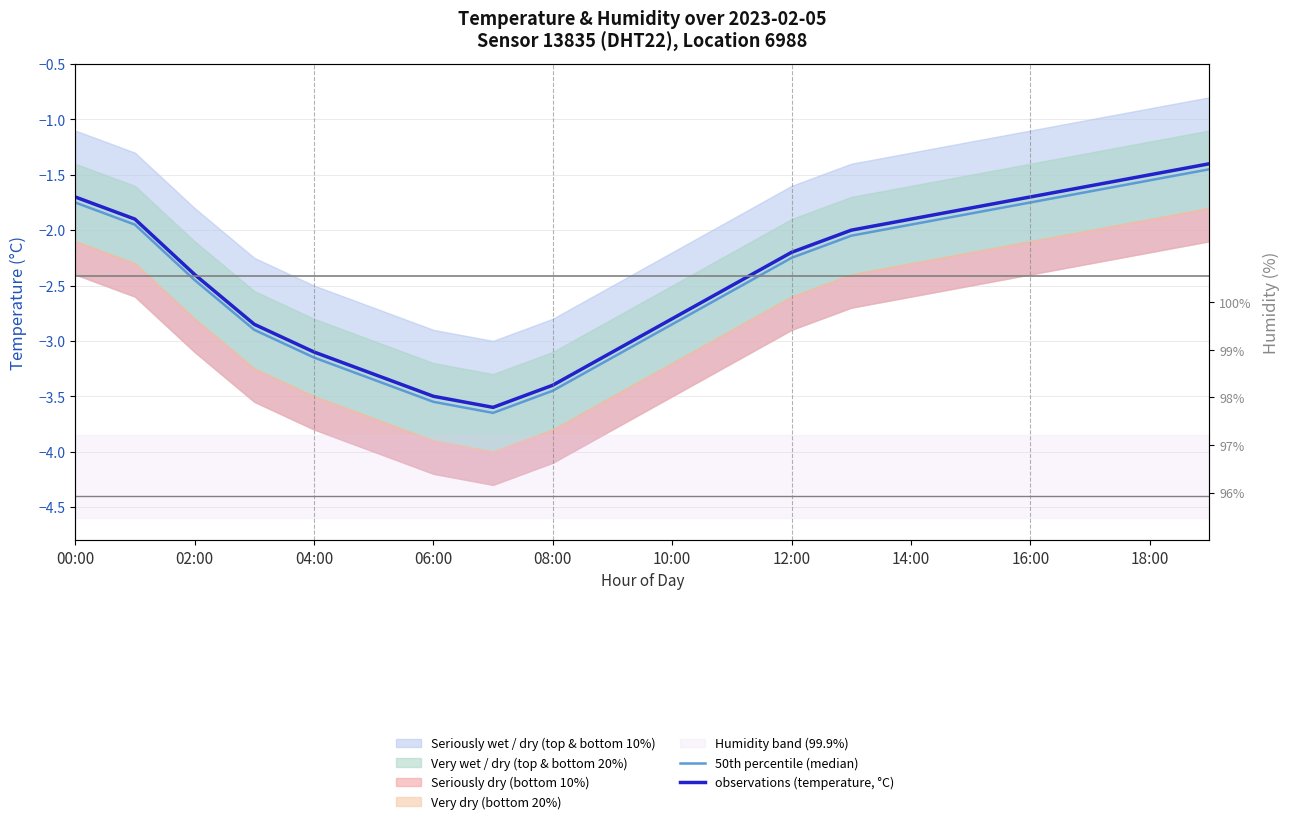

Is it true that 50th percentile (median) equals -5.3 at 18:00?

False